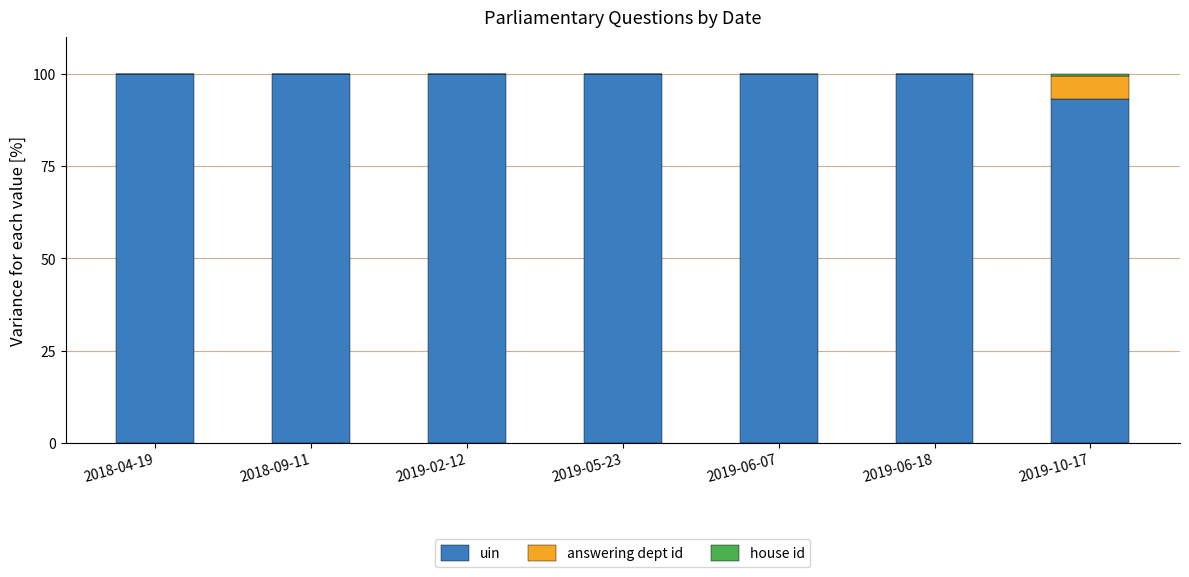

What is the maximum value for uin?

100.0